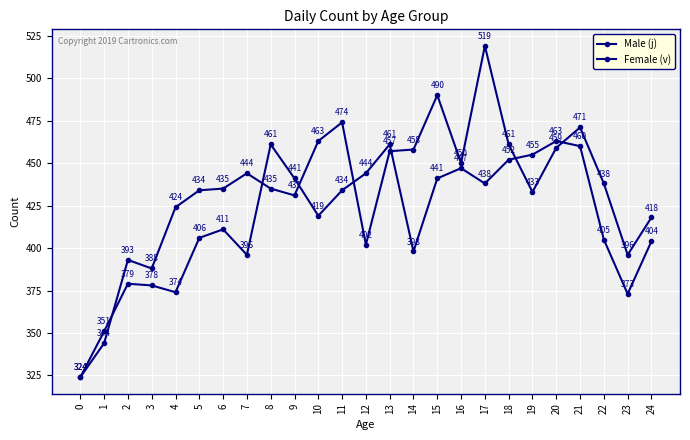

What is the sum of the Male (j) values at 5 and 21?

905